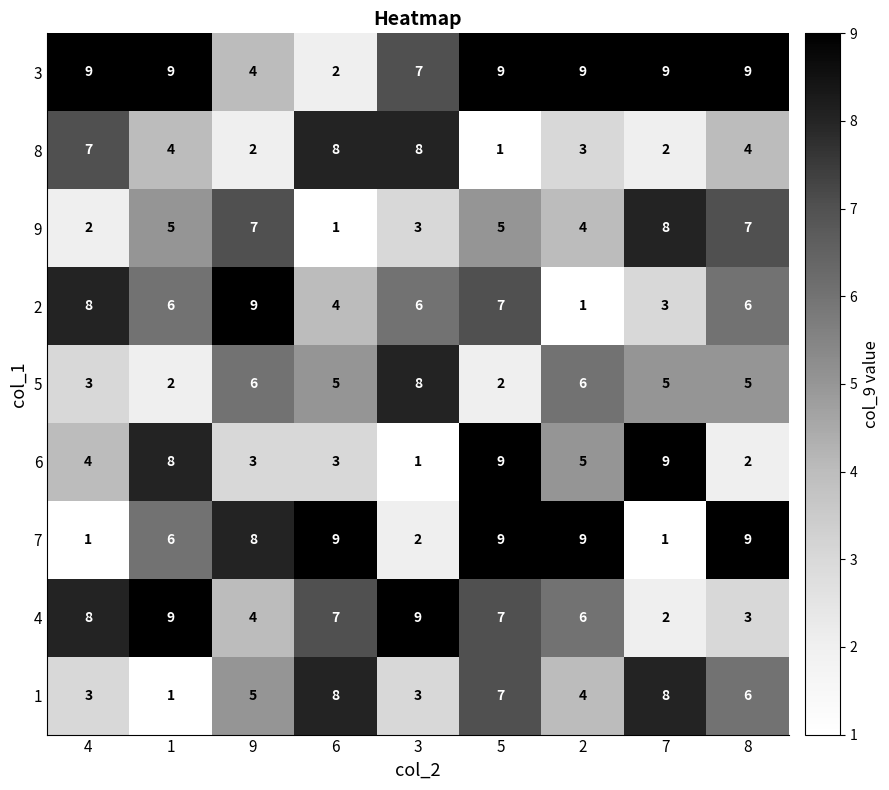

At how many categories does at least one series exceed 7?

9